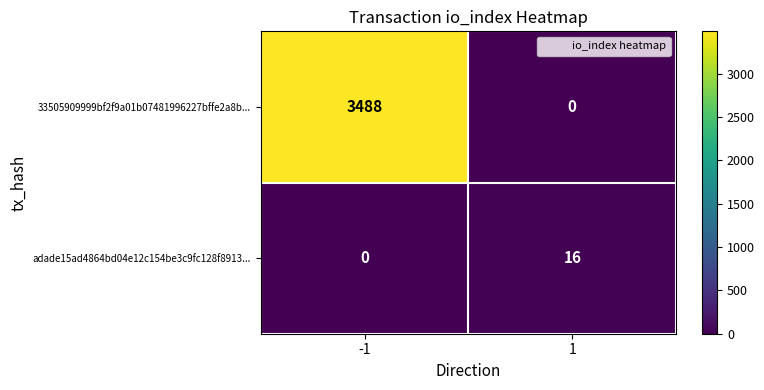

Between -1 and 1, which series saw the biggest shift?

33505909999bf2f9a01b07481996227bffe2a8b...